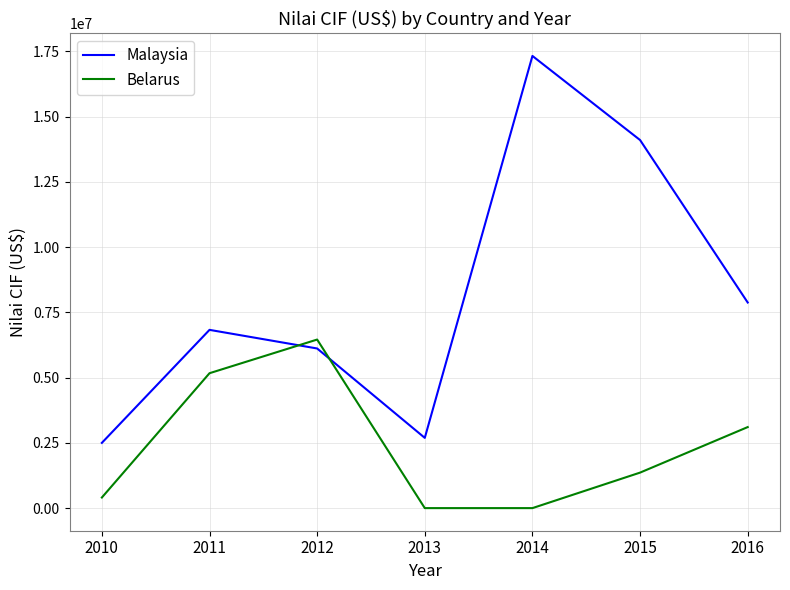

The Malaysia series shows 2147237 at 2012. True or false?

False